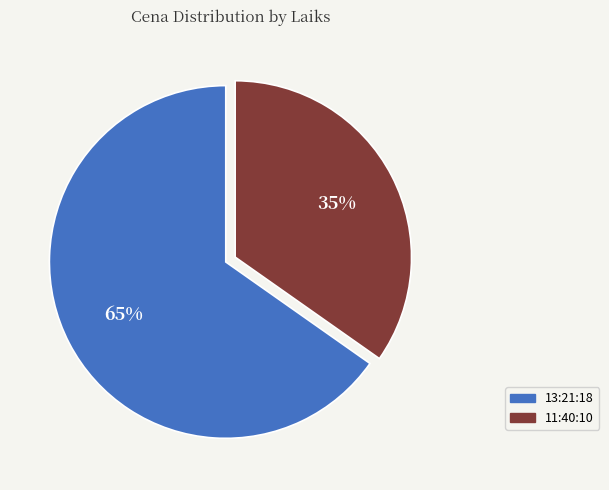

How many slices are in this pie chart?

2